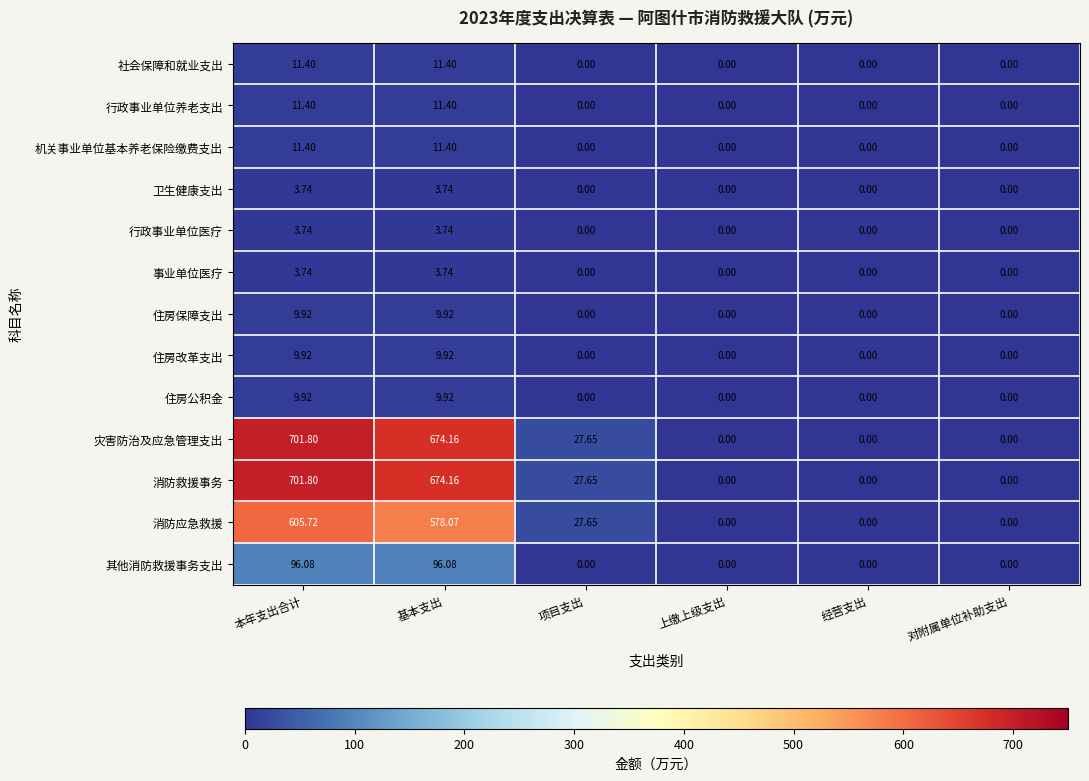

At which category is the sum across all series the highest?

本年支出合计